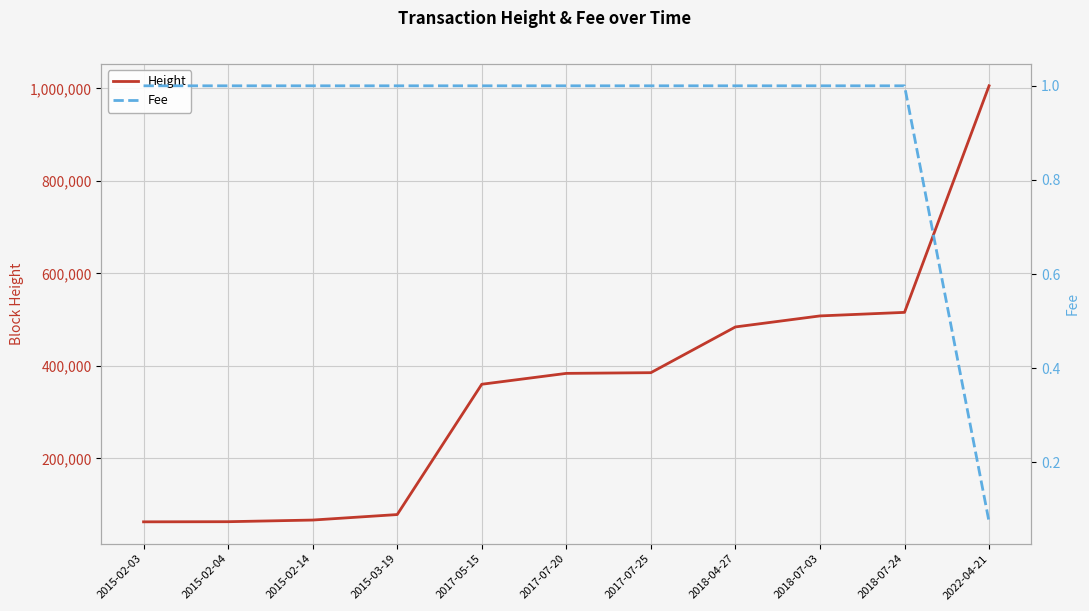

What are all the series names shown in the legend?

Height, Fee